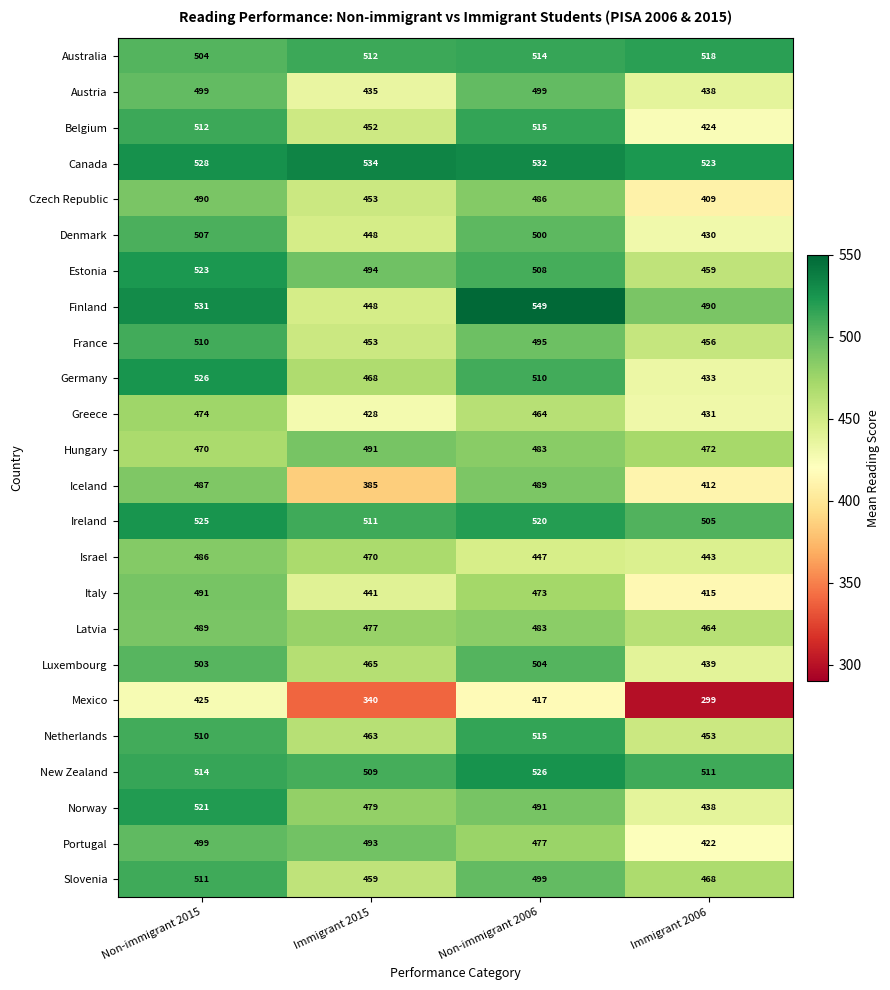

Where is Netherlands nearest to the value 484?

Immigrant 2015